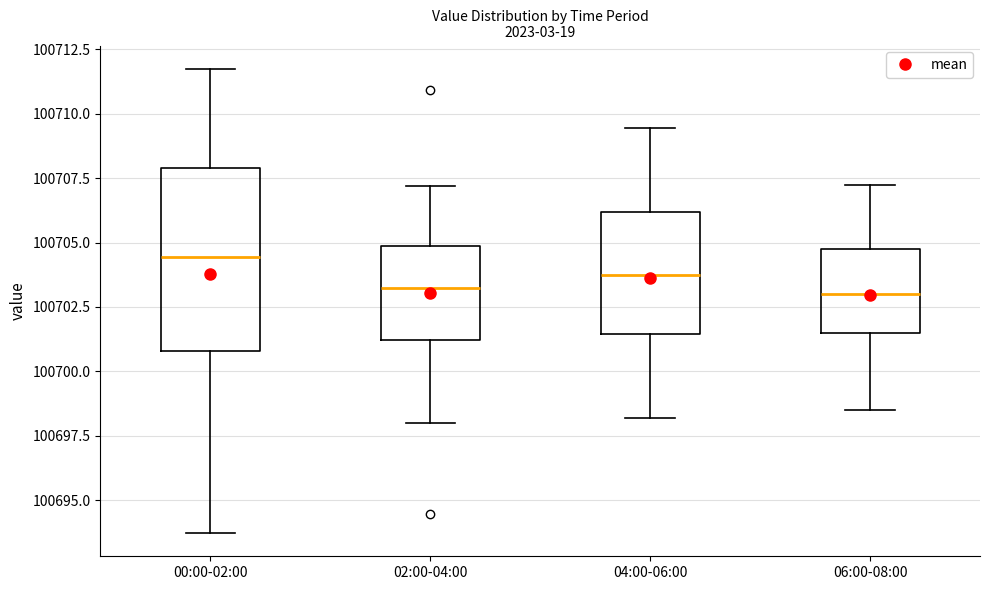

Which box's median line is the highest?

00:00-02:00